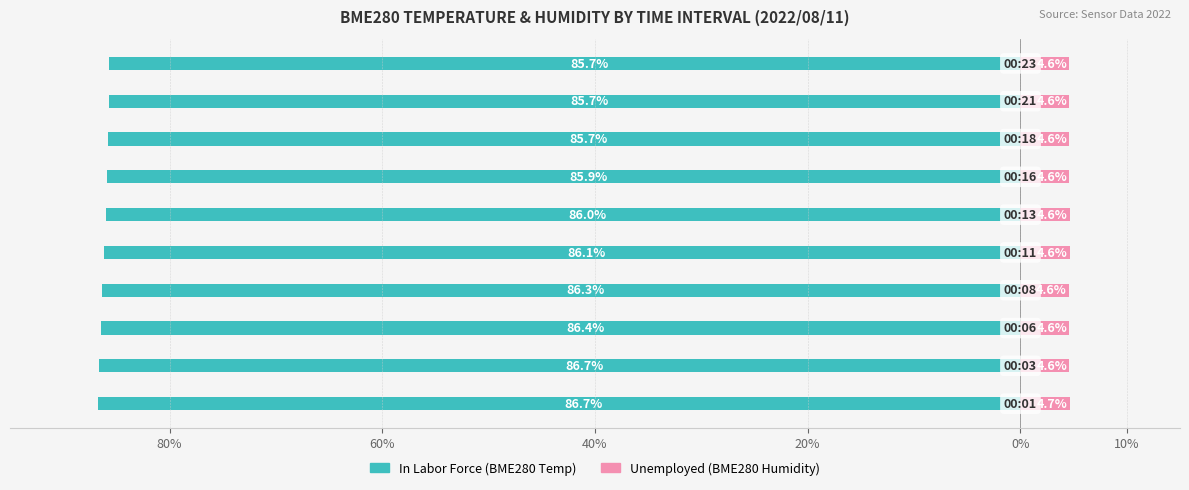

Which series has the largest range (max minus min)?

In Labor Force